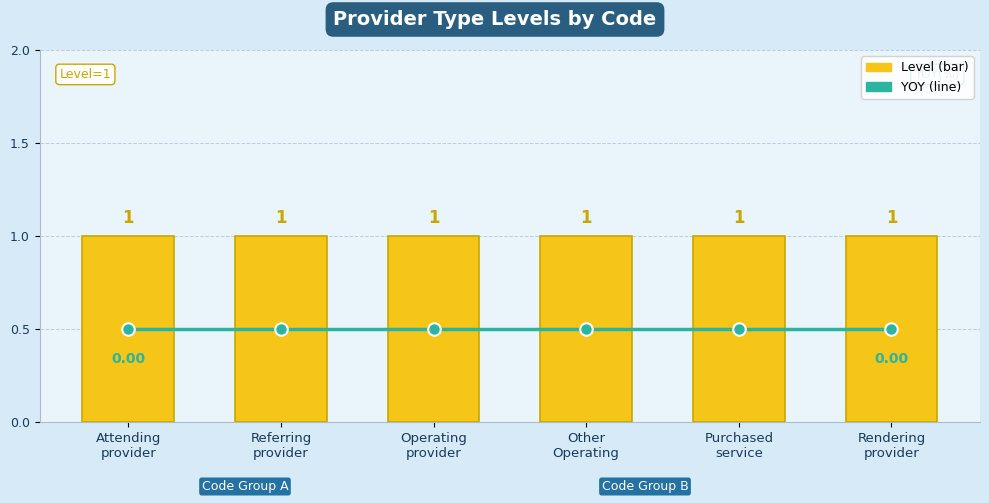

Is the value of YOY(%) at Operating
provider greater than the value of Level at Rendering
provider?

No